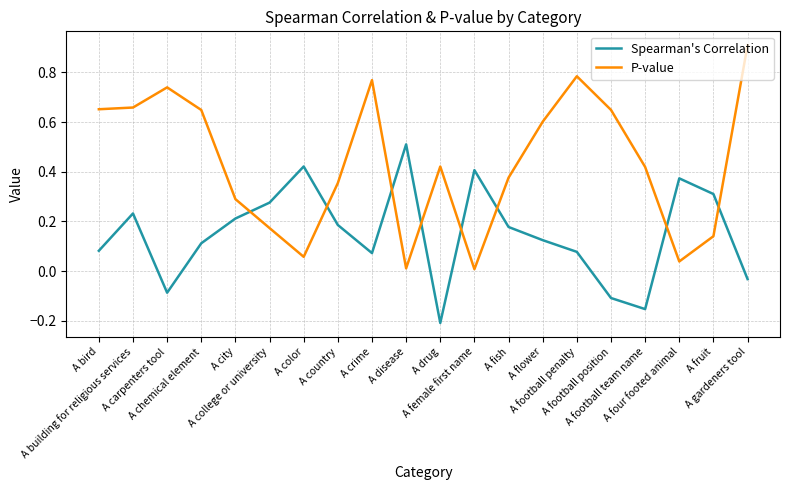

What is the maximum value for Spearman's Correlation?

0.5